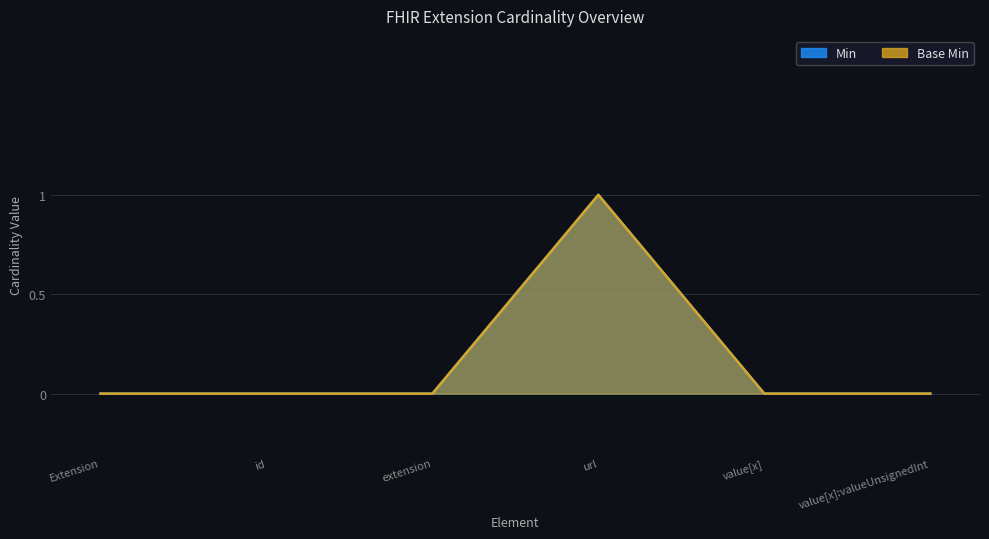

True or false: Min has a value of 0 at extension.

False